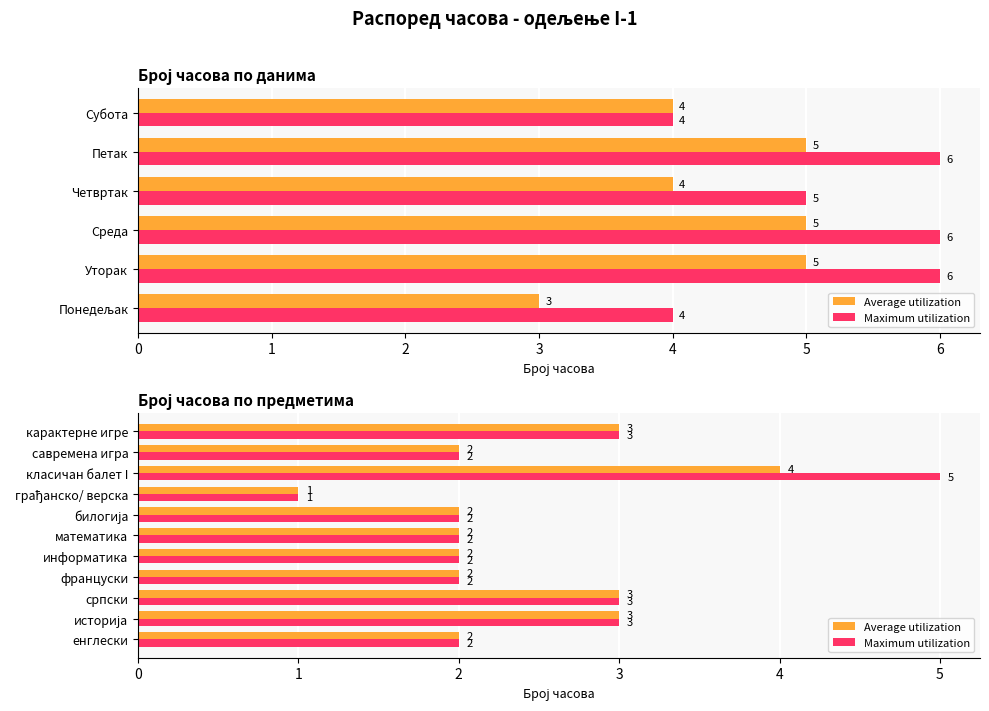

How many bars are there in each group?

2